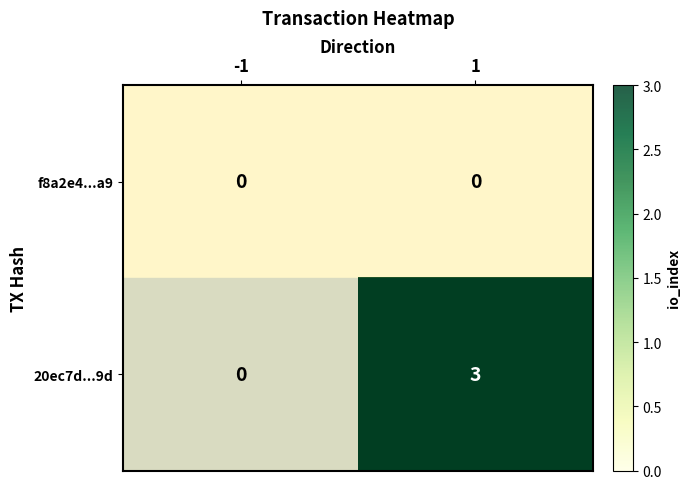

Rank the series by their maximum value, from lowest to highest.

f8a2e4...a9, 20ec7d...9d